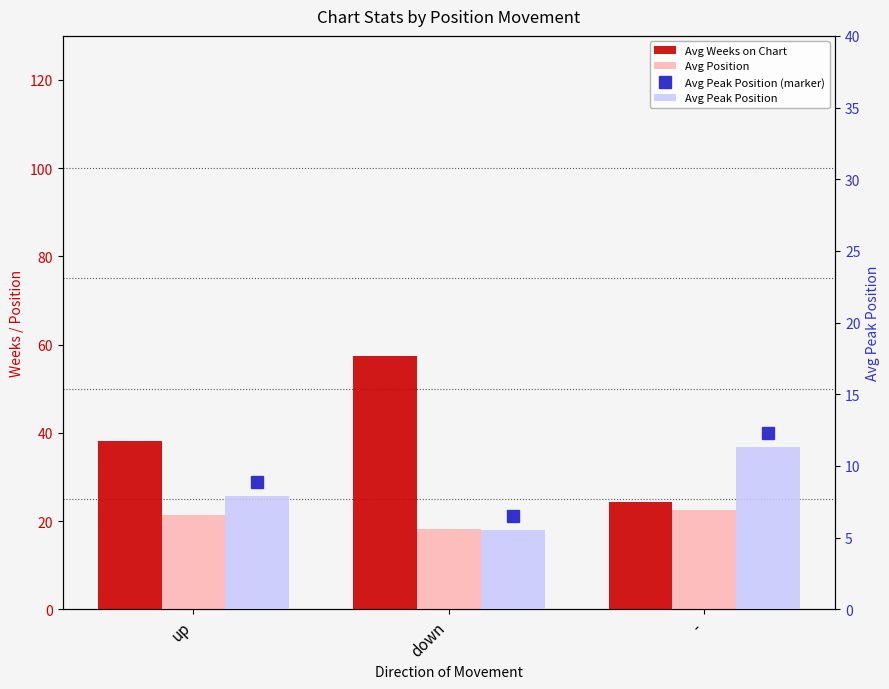

What is the difference between the Avg Position values at down and up?

3.2